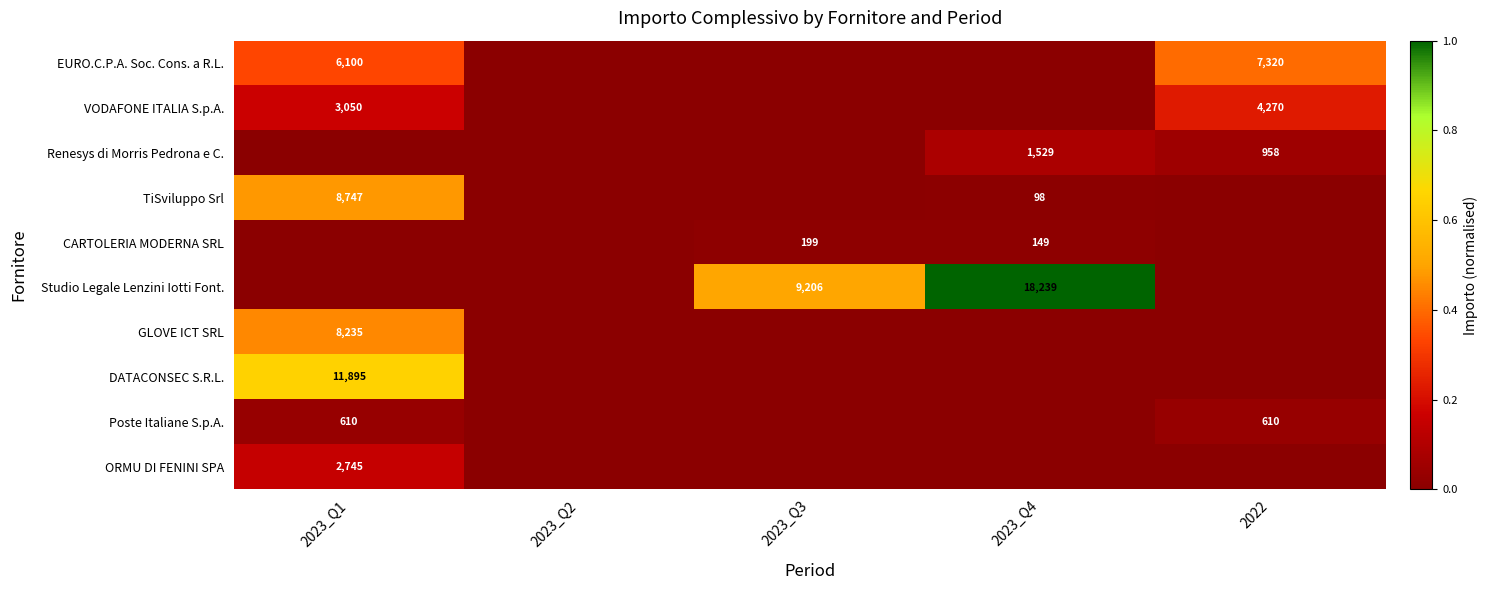

True or false: EURO.C.P.A. Soc. Cons. a R.L. has a value of 9591 at 2022.

False